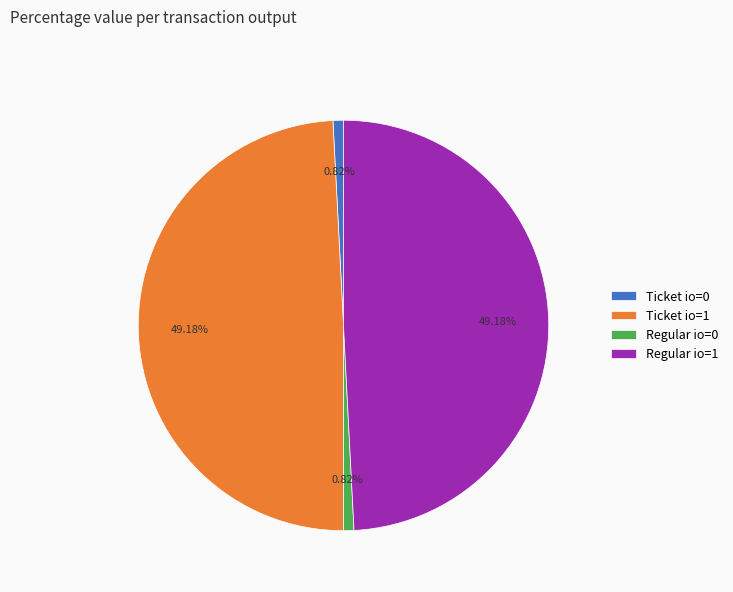

Is the sum of Regular io=0 and Ticket io=0 greater than half?

No